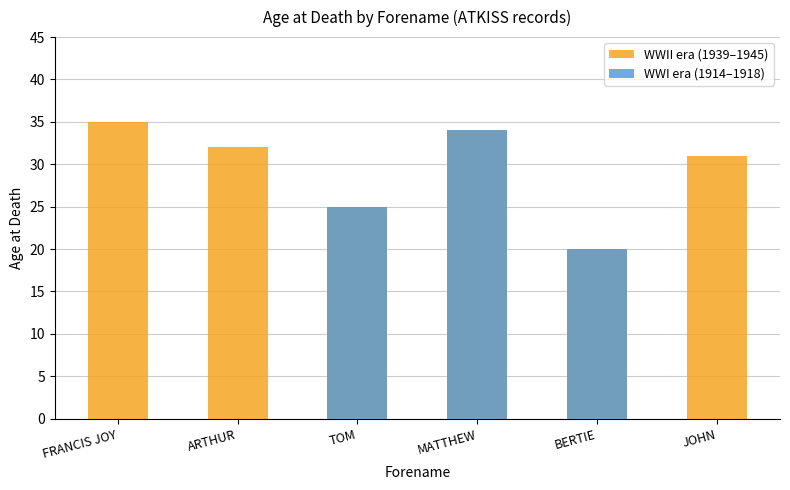

At which label is the value closest to 27?

TOM